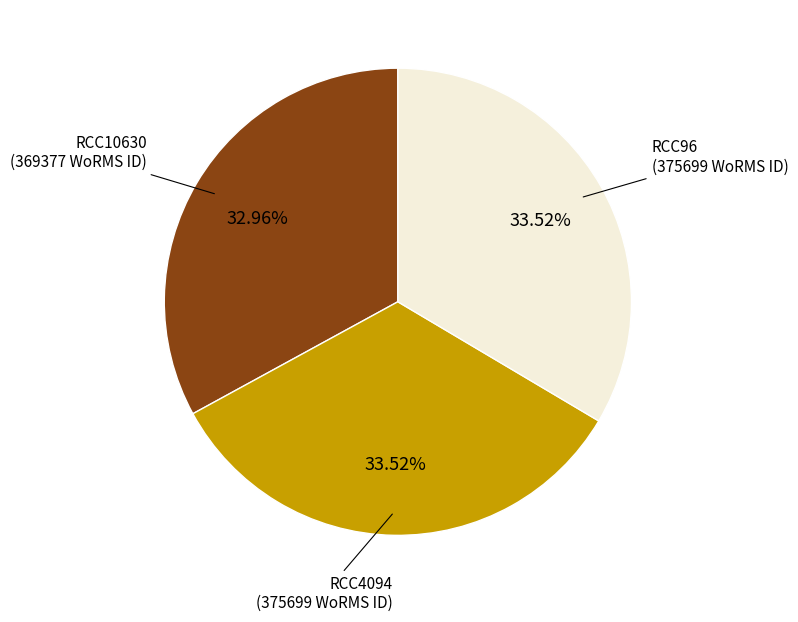

What is the ratio of the value at RCC96 to the value at RCC10630?

1.0